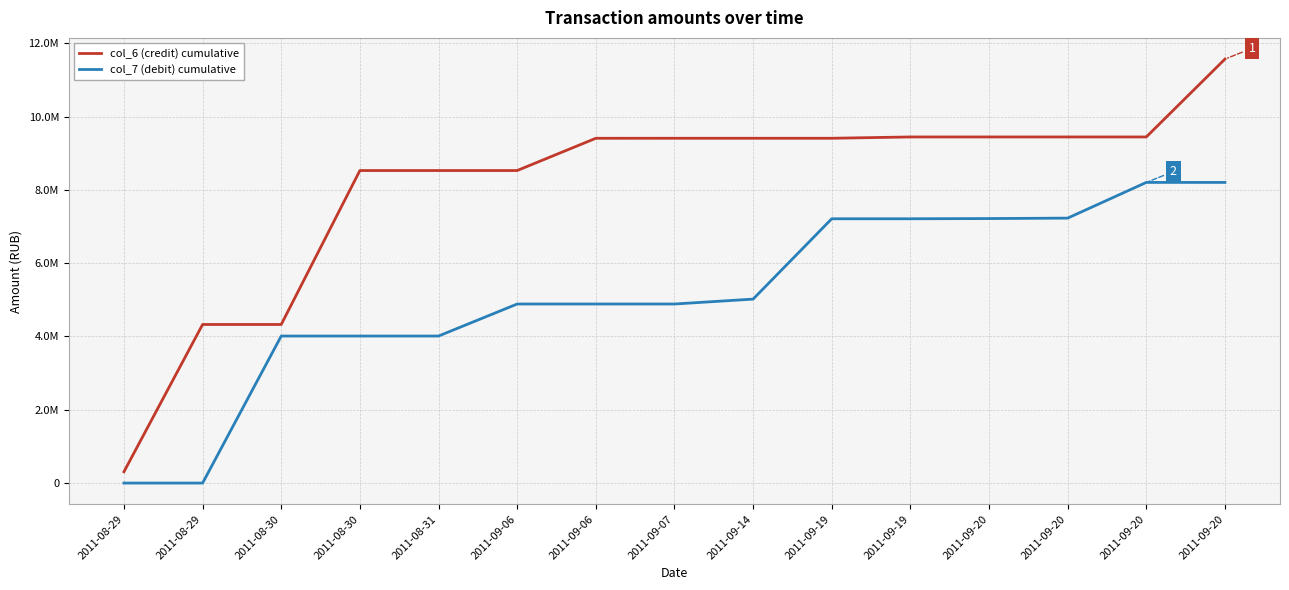

Is this an area chart (filled region under the line)?

No